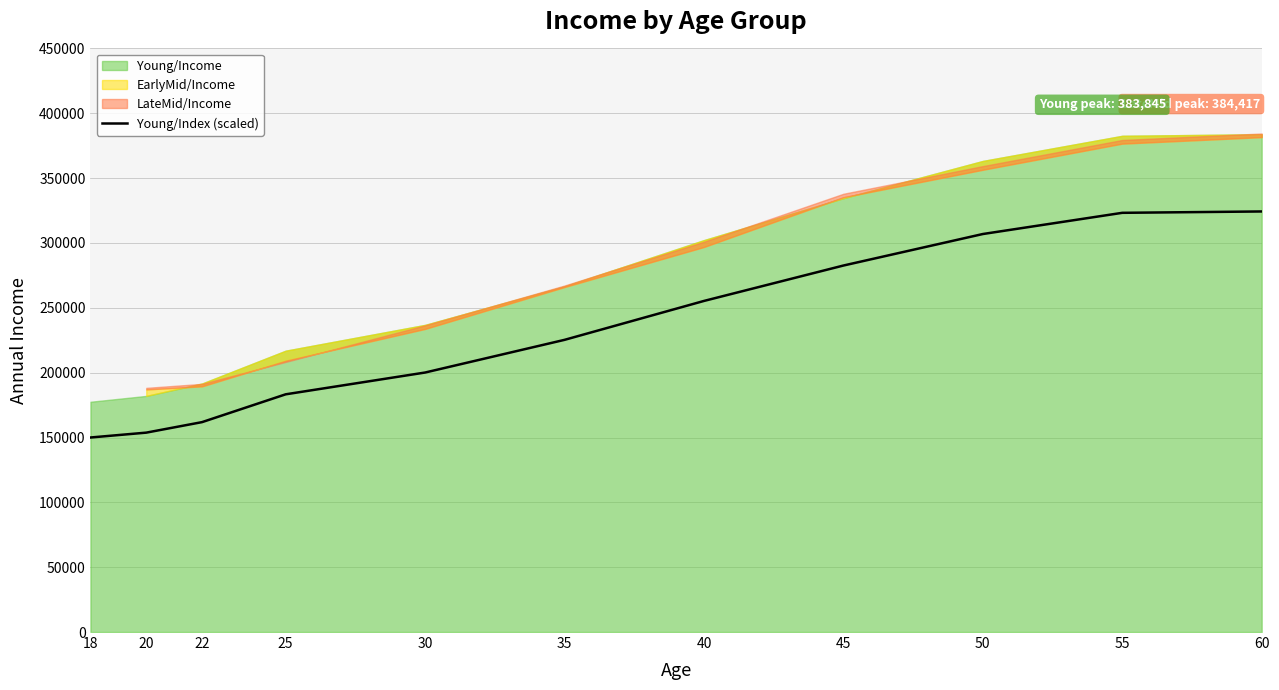

What is the difference between the maximum and second lowest values?

170550.0